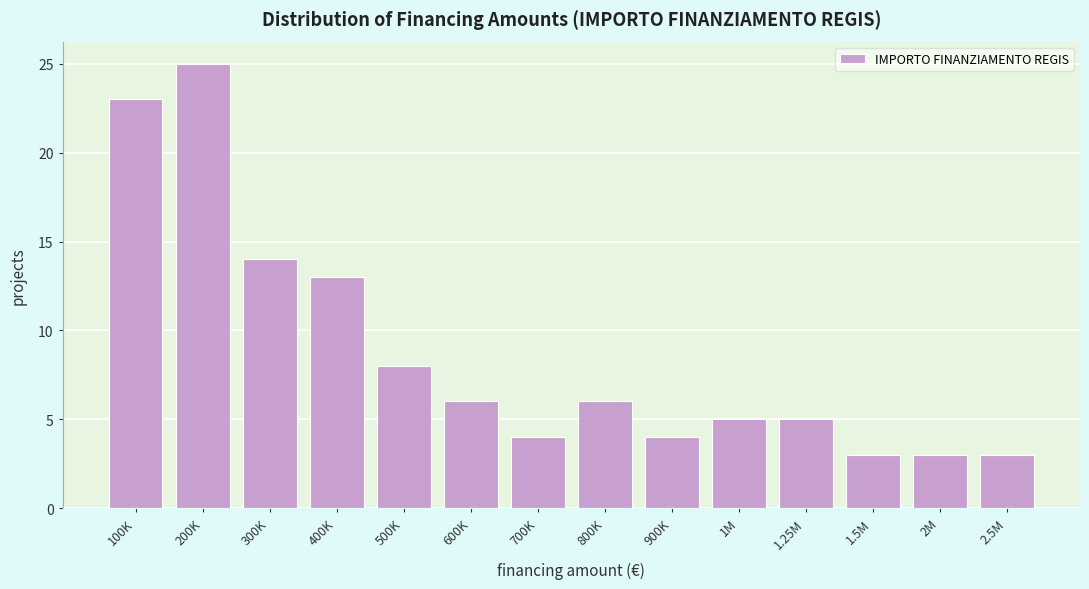

Reading right to left, list all the values displayed in this chart.

3	3	3	5	5	4	6	4	6	8	13	14	25	23